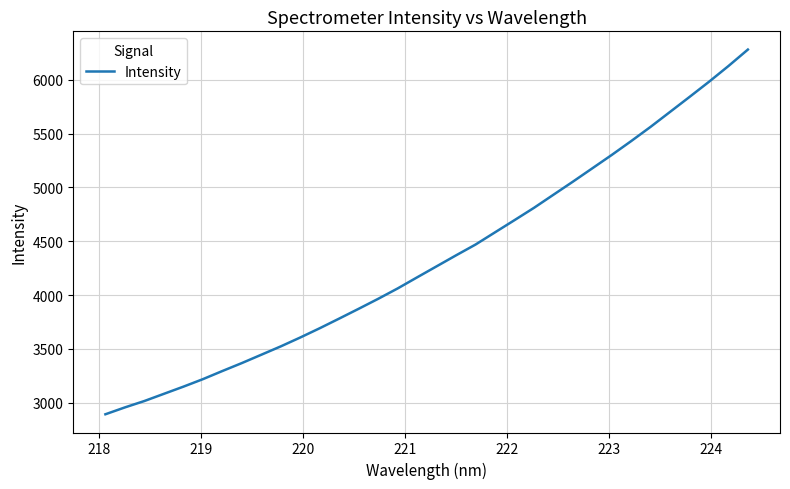

How many values are below 4266?

17